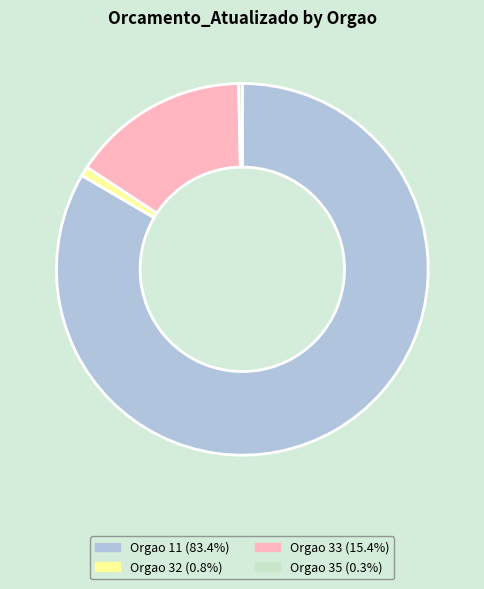

Is there any slice that represents more than half of the pie?

Yes